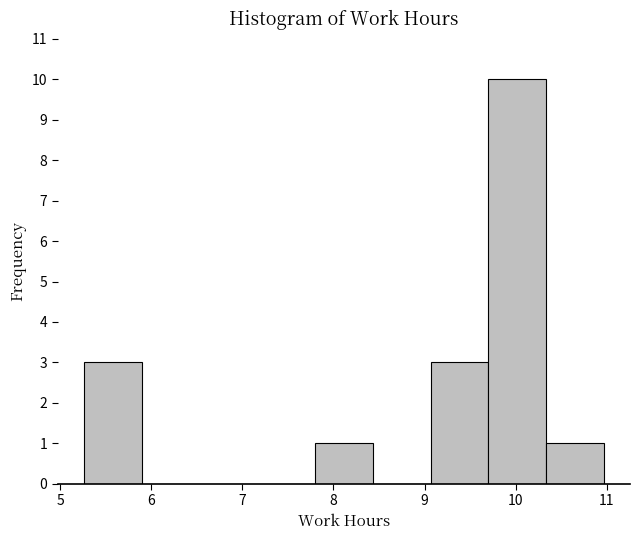

How tall is the bar that spans 10.3 to 11.0 on the x-axis? Neither the bar edges nor the heights are printed on the chart, so give them approximately, as read against the axes.

1